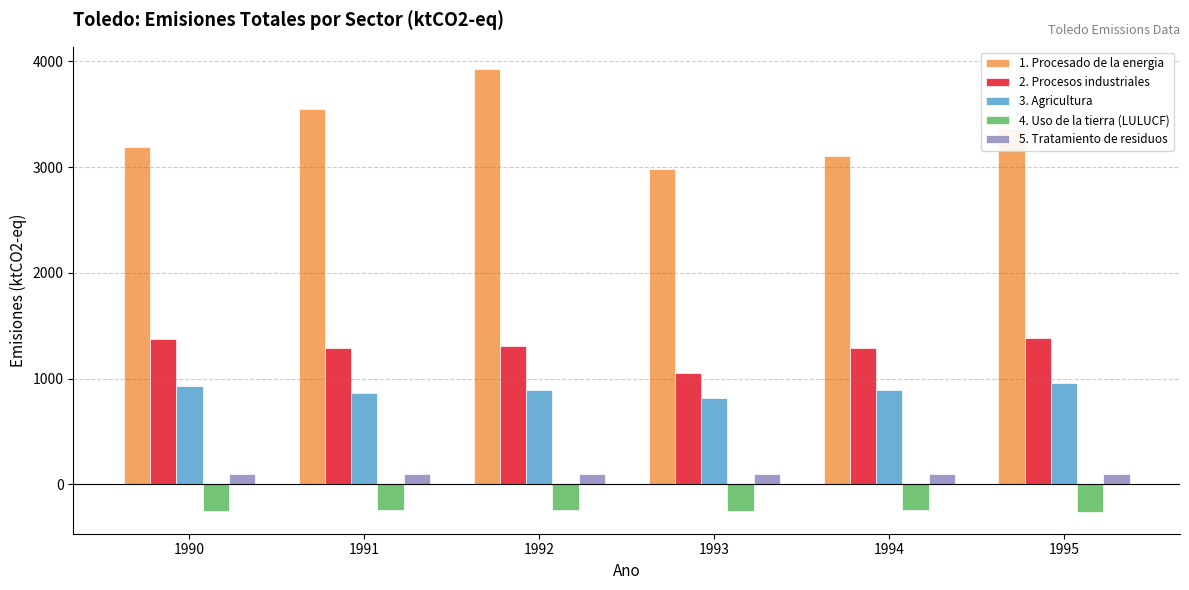

Is the value of 4. Uso de la tierra (LULUCF) at 1994 greater than the value of 3. Agricultura at 1994?

No